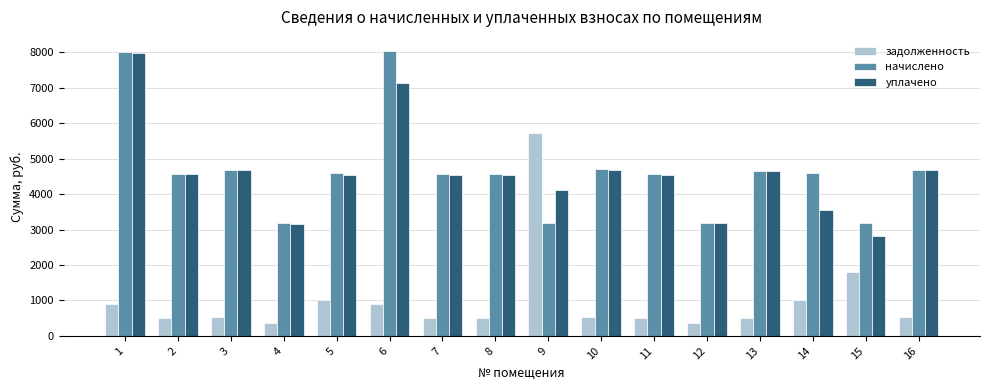

Rank the series at 14 from highest to lowest value.

начислено, уплачено, задолженность